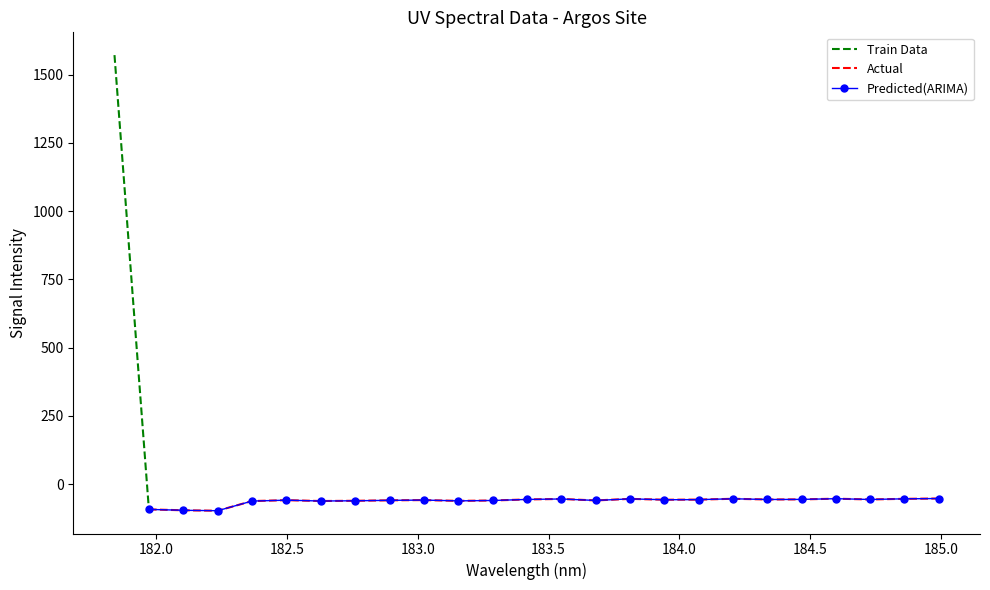

Is this an area chart (filled region under the line)?

No